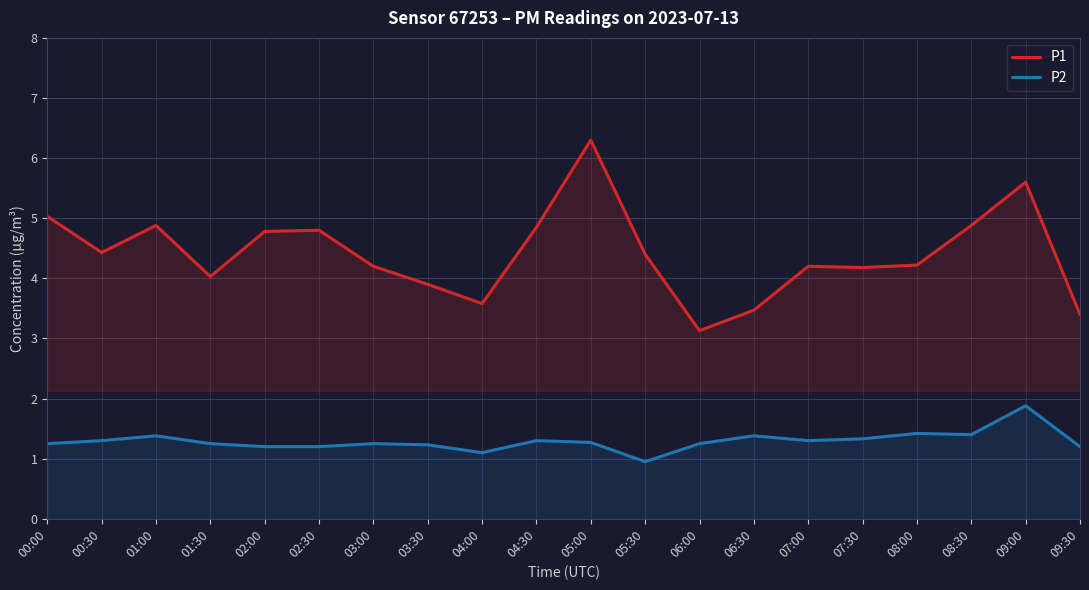

Reading left to right, what are all the values shown in this chart?

P1: 5.0	4.4	4.9	4.0	4.8	4.8	4.2	3.9	3.6	4.8	6.3	4.4	3.1	3.5	4.2	4.2	4.2	4.9	5.6	3.4
P2: 1.2	1.3	1.4	1.2	1.2	1.2	1.2	1.2	1.1	1.3	1.3	0.9	1.2	1.4	1.3	1.3	1.4	1.4	1.9	1.2